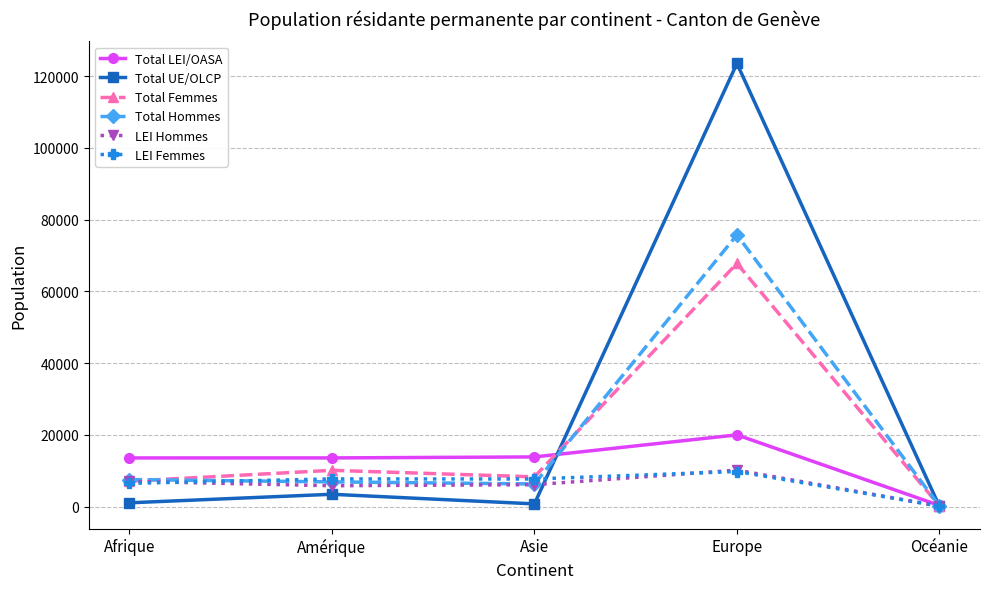

How many lines are shown in the chart?

6